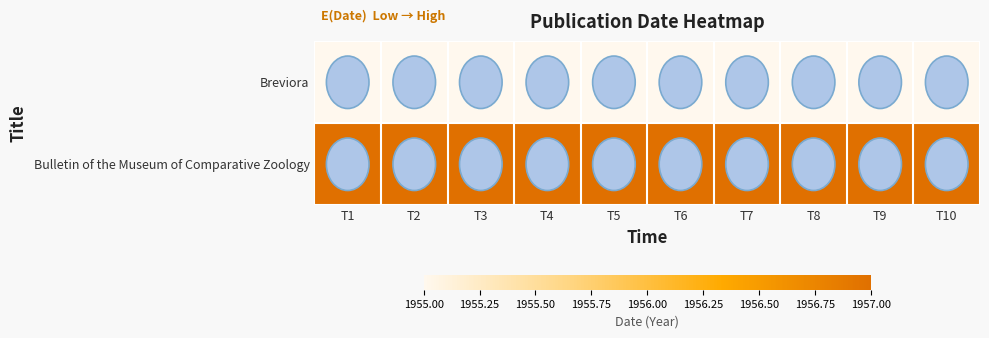

Reading right to left, transcribe all the data shown in this chart.

Breviora: T10=1955	T9=1955	T8=1955	T7=1955	T6=1955	T5=1955	T4=1955	T3=1955	T2=1955	T1=1955
Bulletin of the Museum of Comparative Zoology: T10=1957	T9=1957	T8=1957	T7=1957	T6=1957	T5=1957	T4=1957	T3=1957	T2=1957	T1=1957